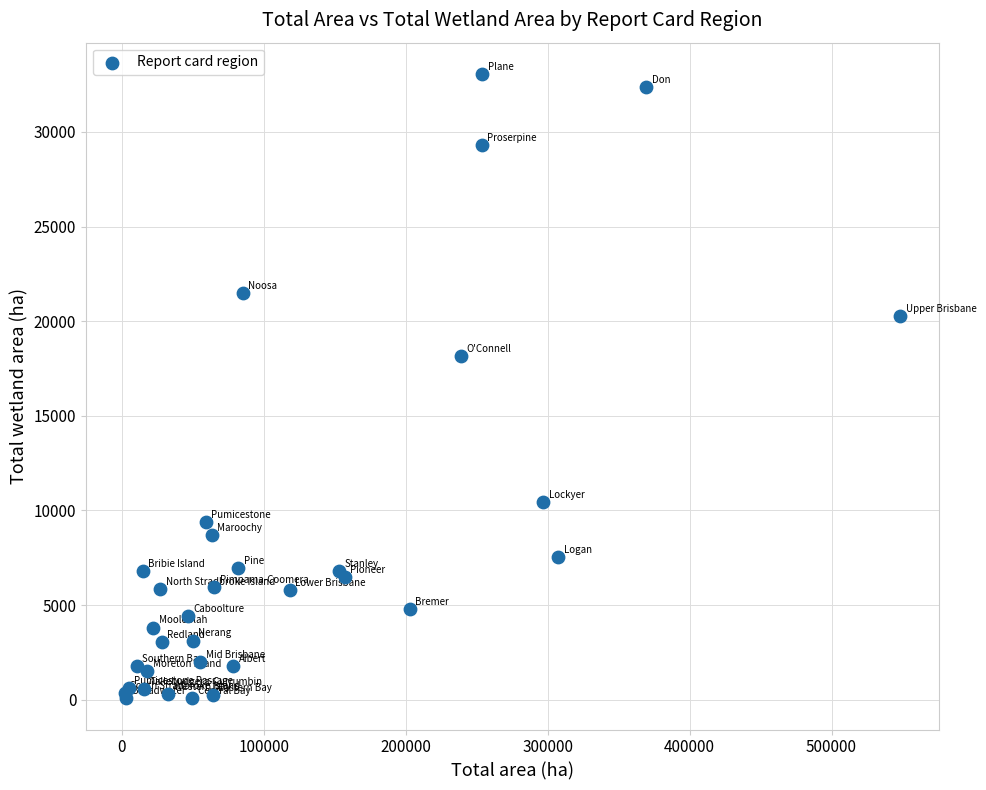

What Y value in the scatter plot is closest to 16571?

18142